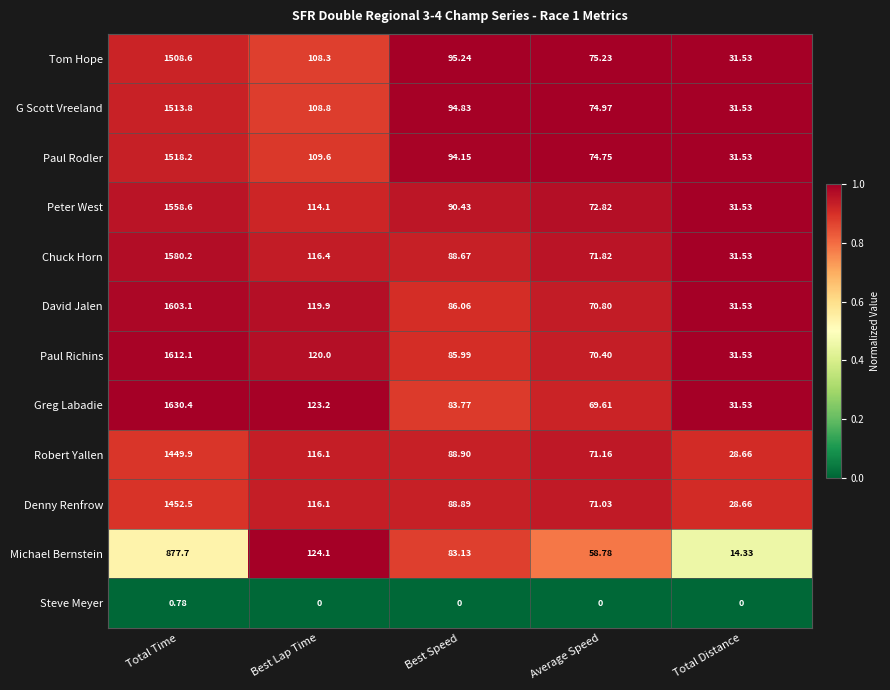

Which series has the largest total across all categories?

Greg Labadie